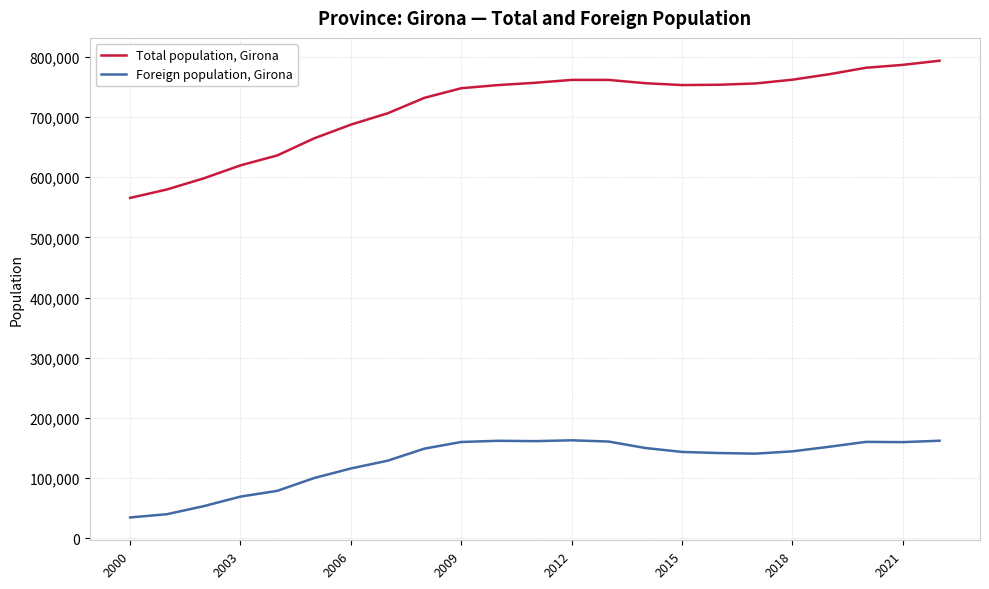

Which series has the largest total across all categories?

Total population, Girona